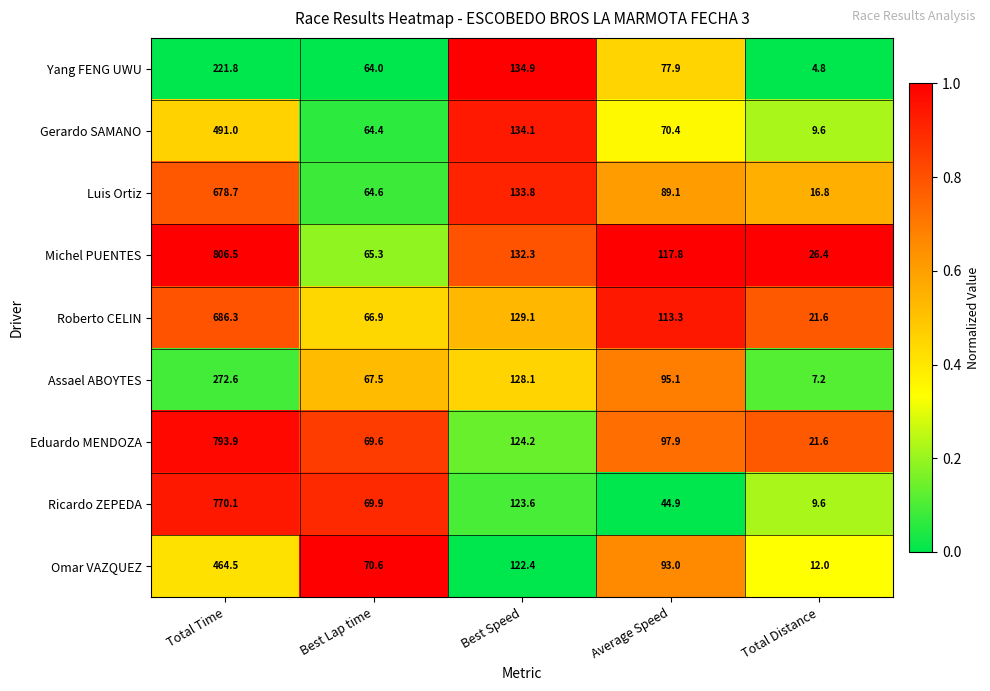

Is it true that Luis Ortiz equals 1093.5 at Total Time?

False